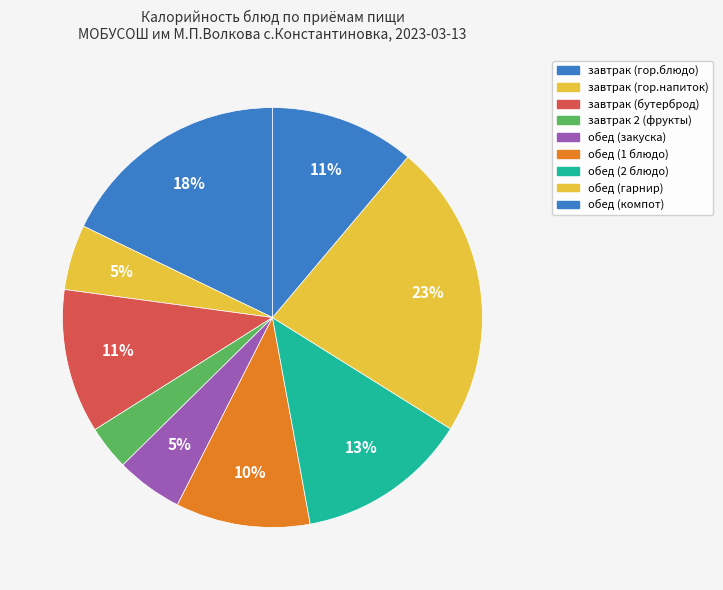

How many slices are in this pie chart?

9